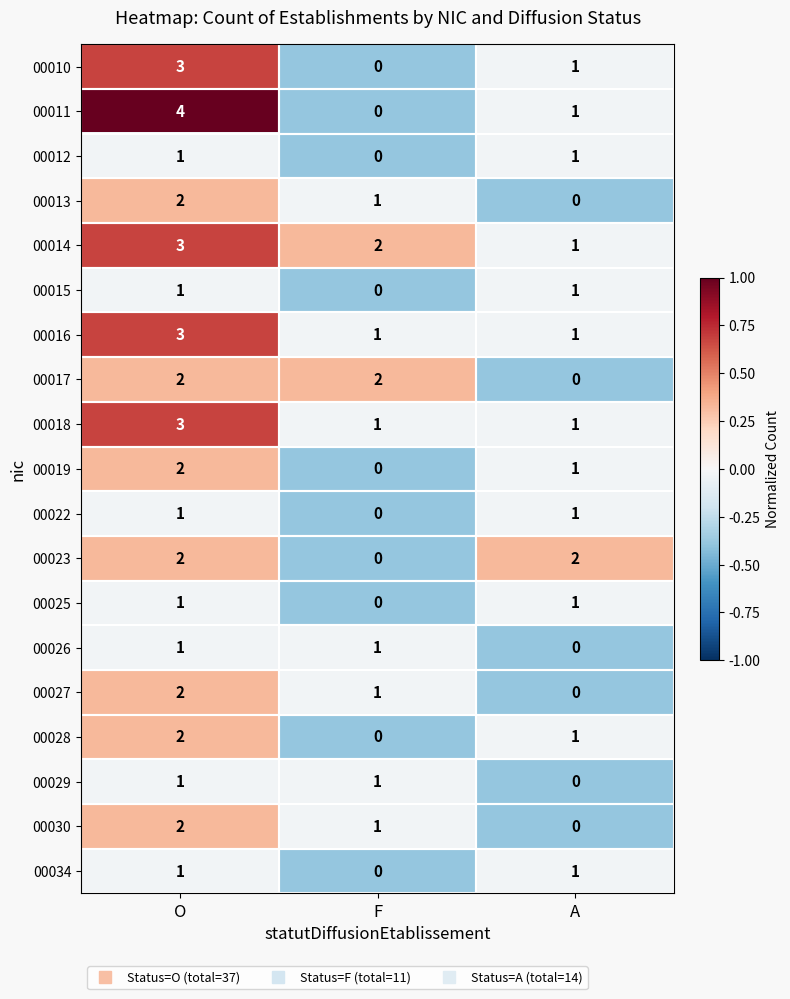

What is the sum of all 00027 values?

3